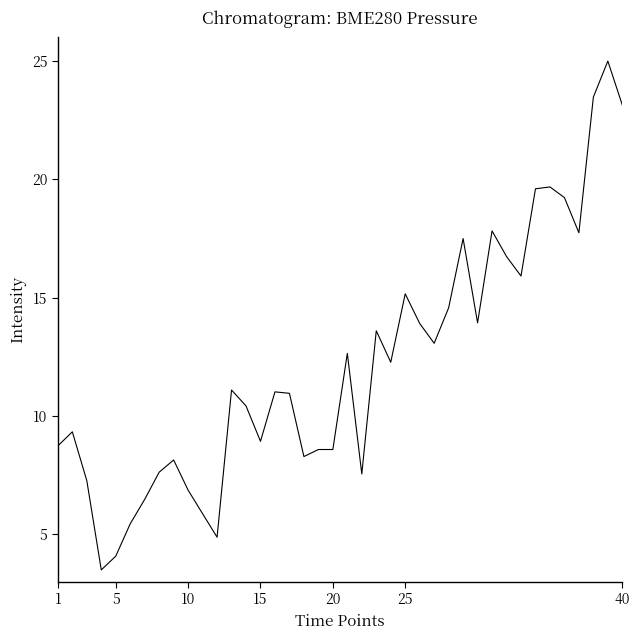

What is the greatest value displayed?

25.0